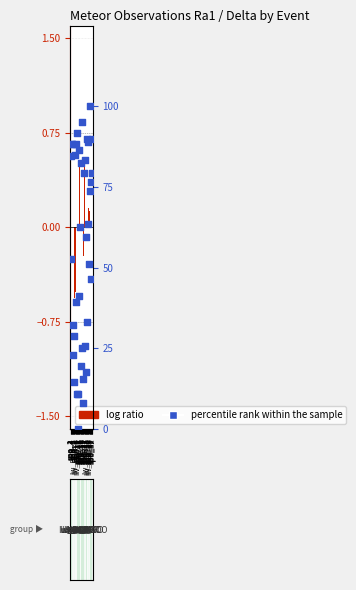

What is the total value across all series at spo_5?

31.1